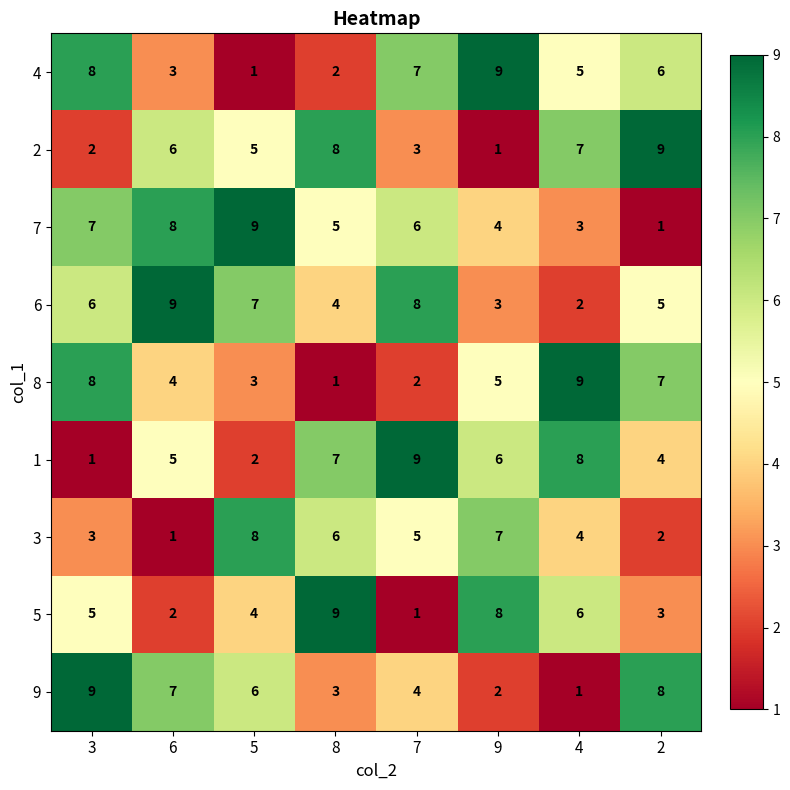

What is the smallest value displayed?

1